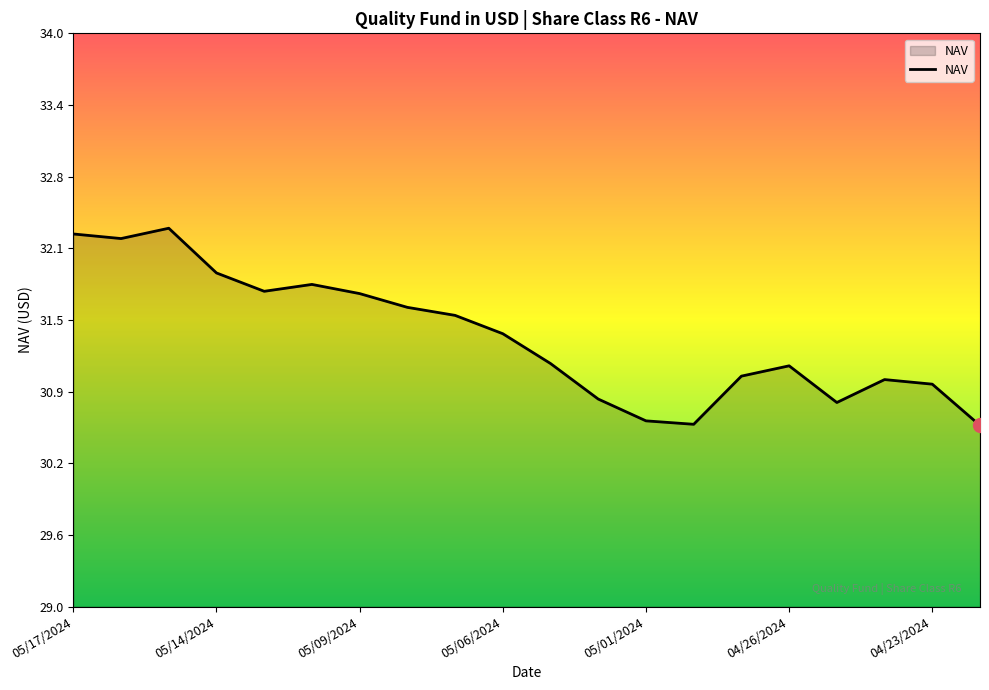

What is the greatest value displayed?

32.3